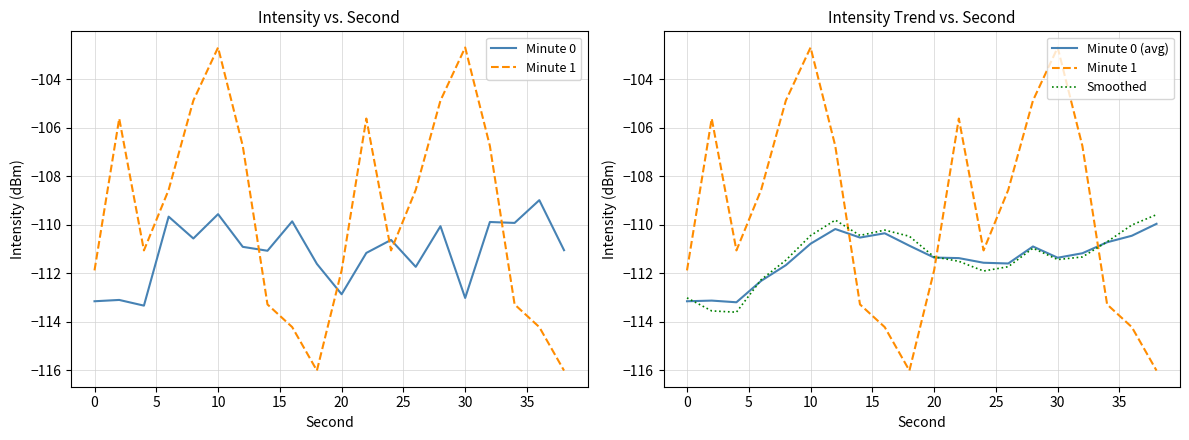

Which has a higher value, 30 or 5?

30